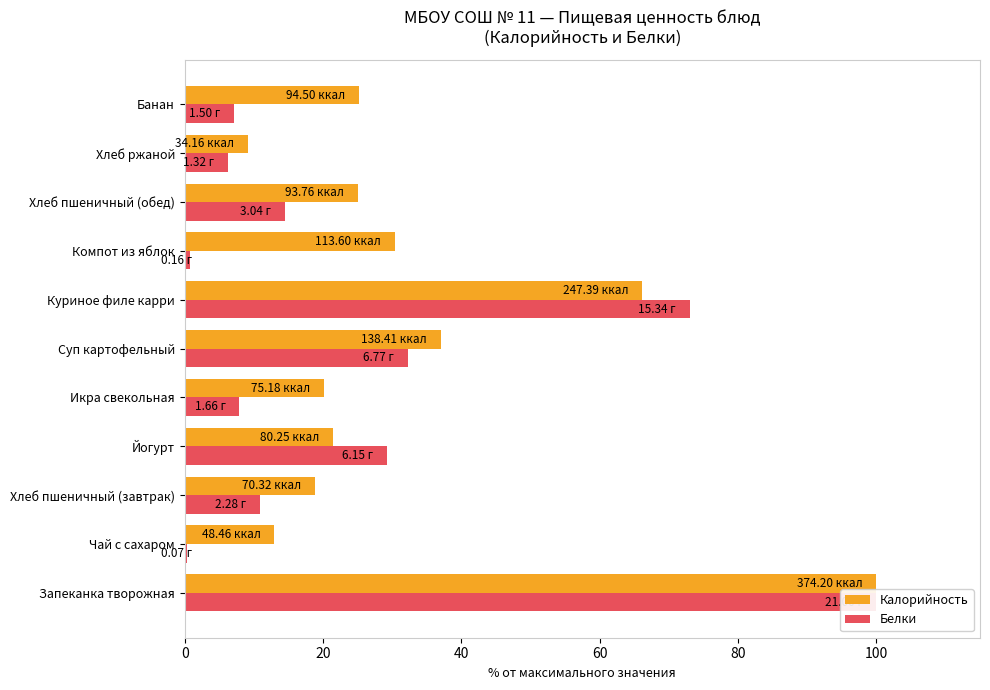

The Калорийность series shows 18.8 at Хлеб пшеничный (завтрак). True or false?

True